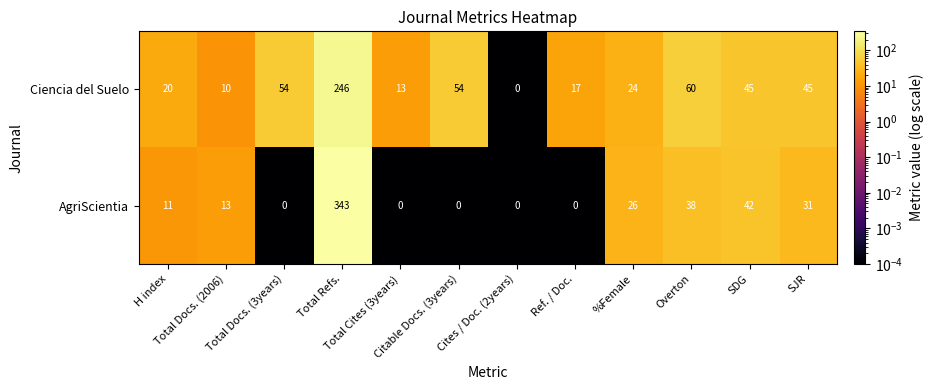

How many data points in Ciencia del Suelo are less than 45?

6